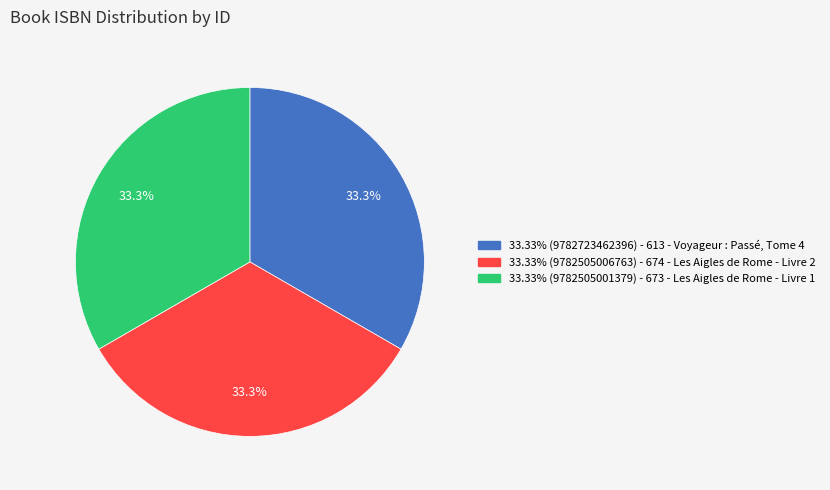

Is there any slice that represents more than half of the pie?

No